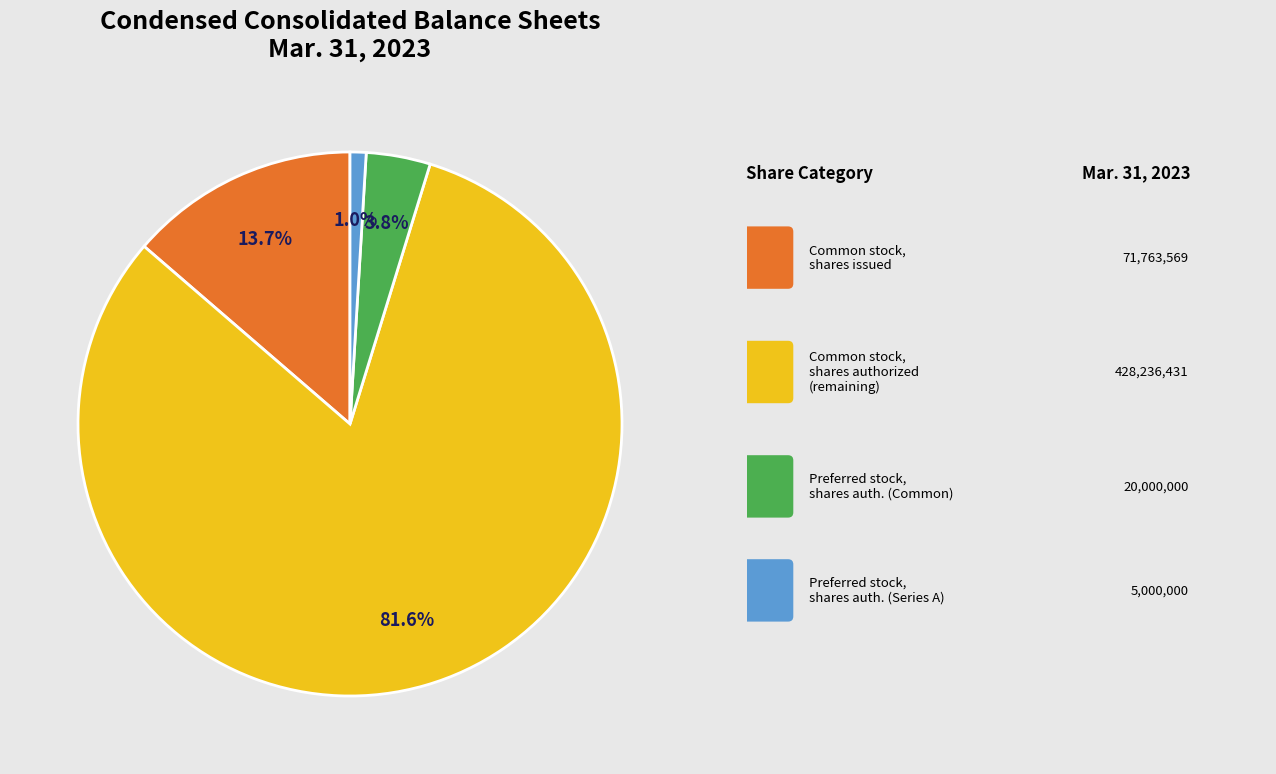

Does any single category account for the majority?

Yes